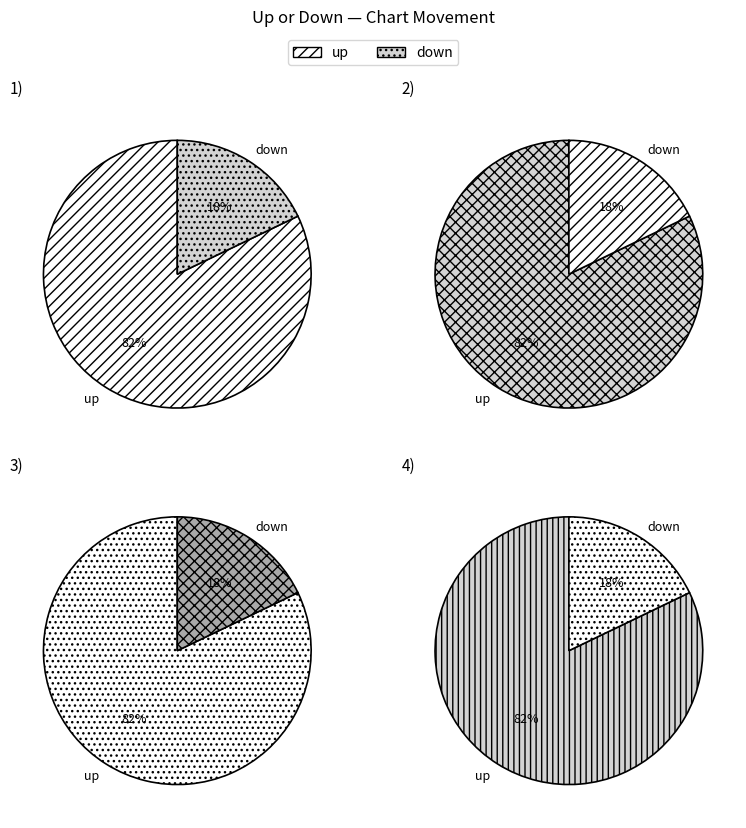

Rank the categories by value from lowest to highest.

down, up